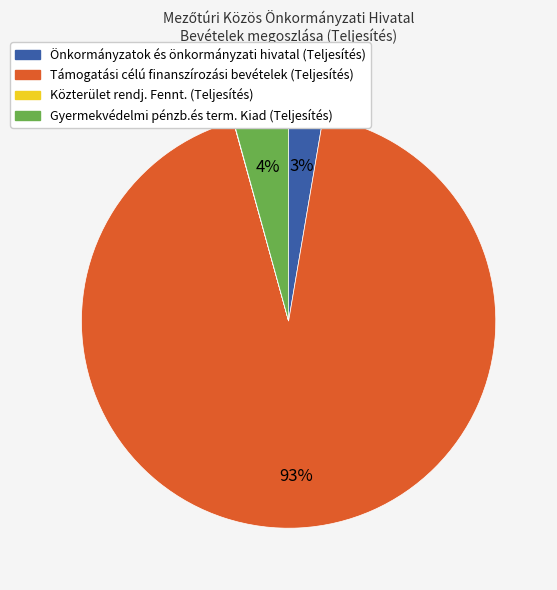

What percentage is the Önkormányzatok és önkormányzati hivatal (Teljesítés) slice, to the nearest percent?

3%